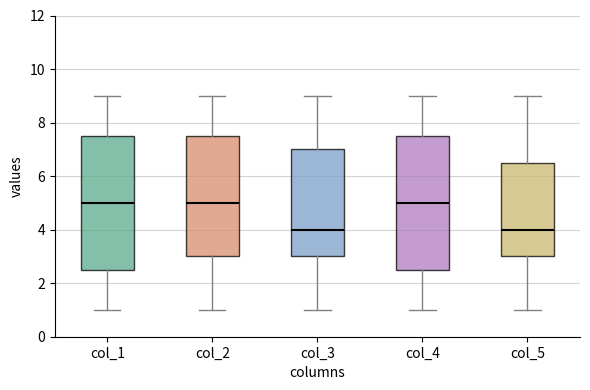

Reading left to right, read every box against the y-axis: the position of its median line, the range the box covers, and the ends of its whiskers. The values are not printed on the chart, so give them approximately, as read against the axis.

col_1: median 5.0, box 2.6 to 7.6, whiskers 1.0 to 9.0
col_2: median 5.0, box 3.0 to 7.6, whiskers 1.0 to 9.0
col_3: median 4.0, box 3.0 to 7.0, whiskers 1.0 to 9.0
col_4: median 5.0, box 2.6 to 7.6, whiskers 1.0 to 9.0
col_5: median 4.0, box 3.0 to 6.6, whiskers 1.0 to 9.0